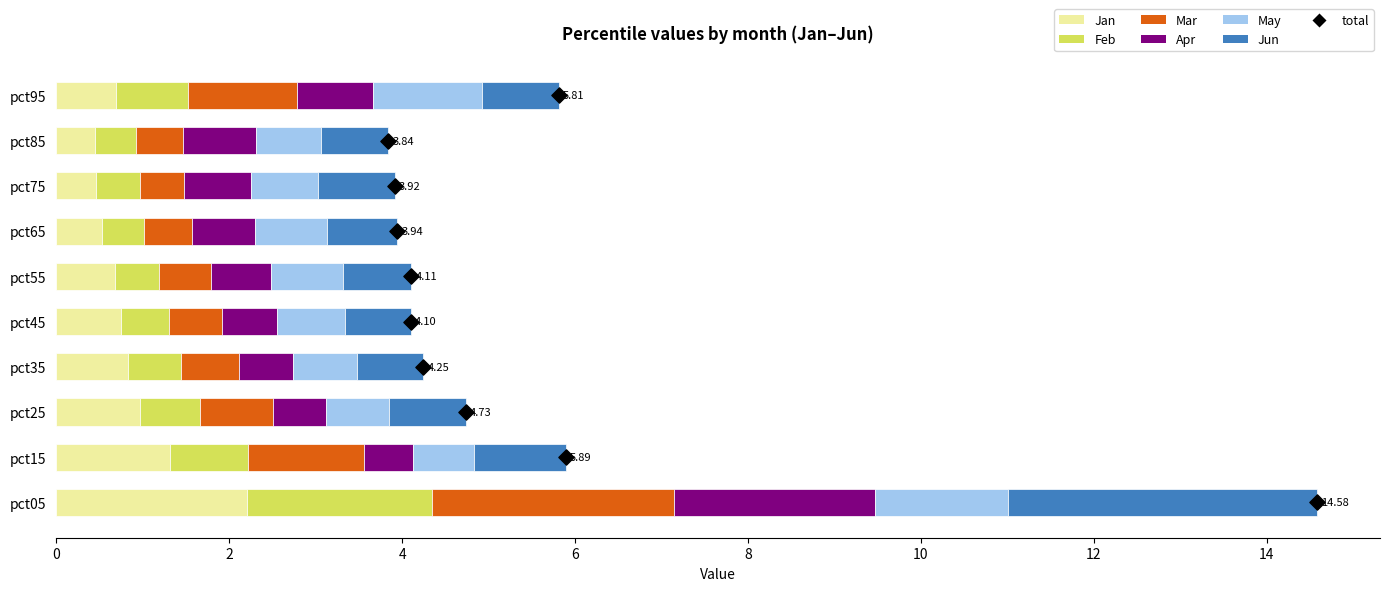

What is the total value across all series at pct45?

4.1